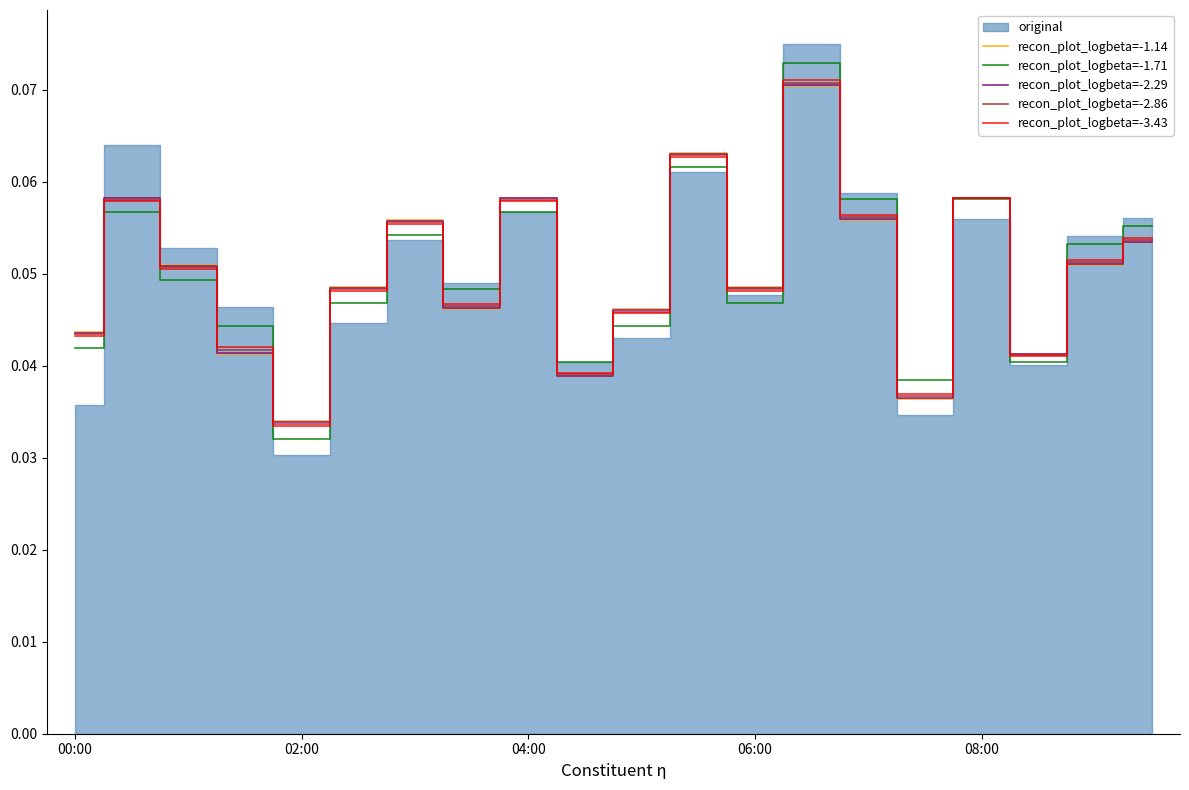

List the series in order of their peak value, lowest first.

recon_plot_logbeta=-1.14, recon_plot_logbeta=-2.29, recon_plot_logbeta=-2.86, recon_plot_logbeta=-3.43, recon_plot_logbeta=-1.71